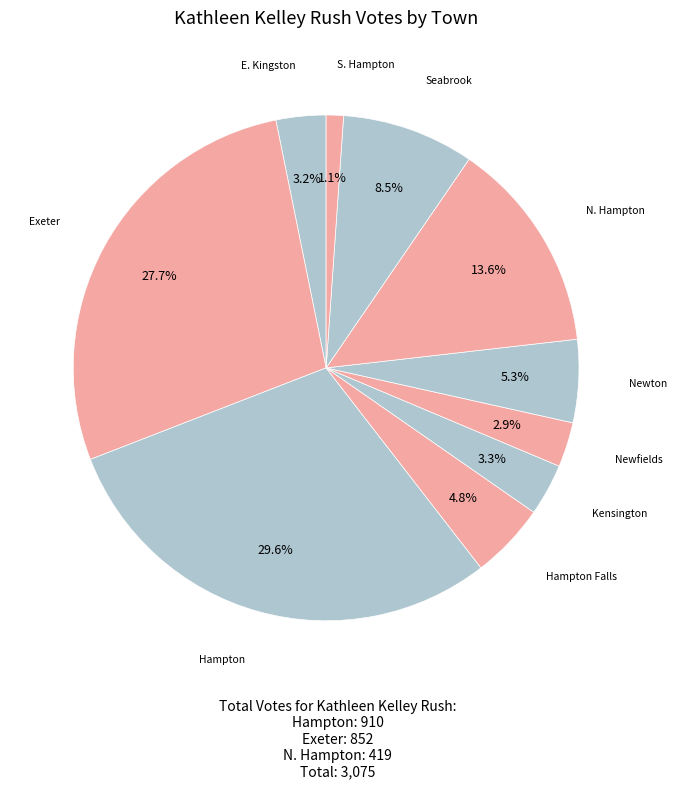

How many slices are in this pie chart?

10